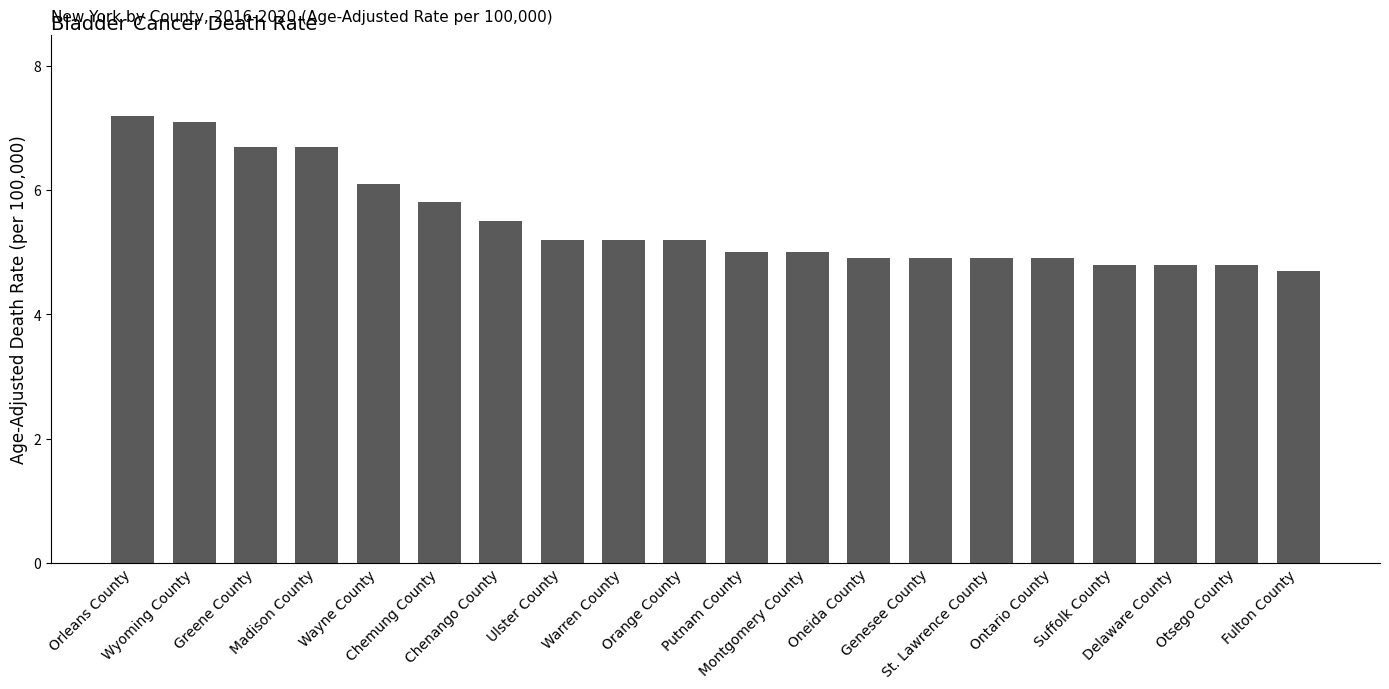

Reading left to right, list all the values displayed in this chart.

7.2	7.1	6.7	6.7	6.1	5.8	5.5	5.2	5.2	5.2	5.0	5.0	4.9	4.9	4.9	4.9	4.8	4.8	4.8	4.7